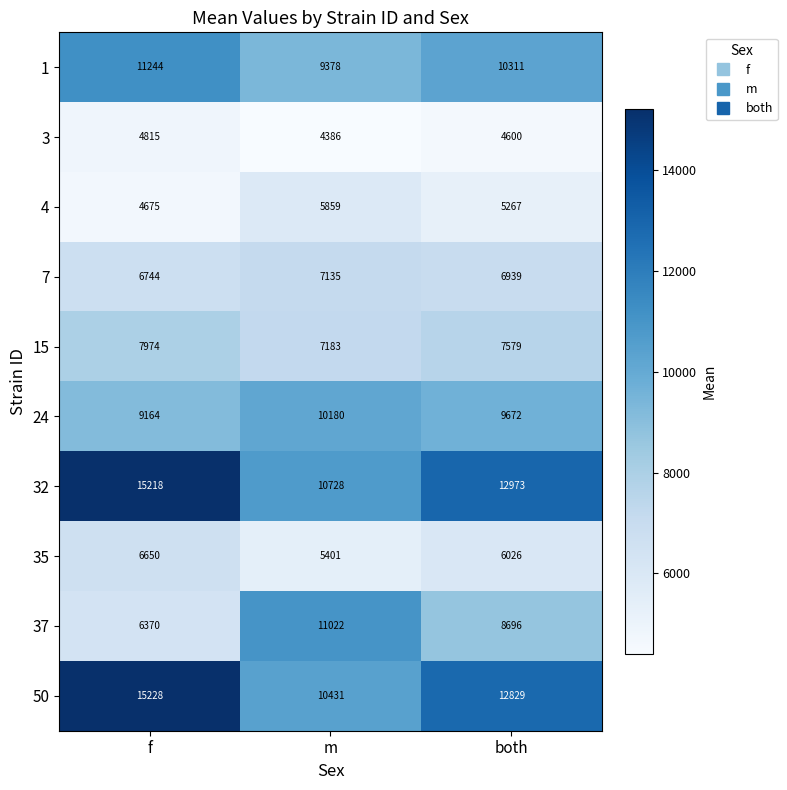

Reading right to left, transcribe all the data shown in this chart.

1: 10311	9378	11244
3: 4600	4386	4815
4: 5267	5859	4675
7: 6939	7135	6744
15: 7579	7183	7974
24: 9672	10180	9164
32: 12973	10728	15218
35: 6026	5401	6650
37: 8696	11022	6370
50: 12829	10431	15228